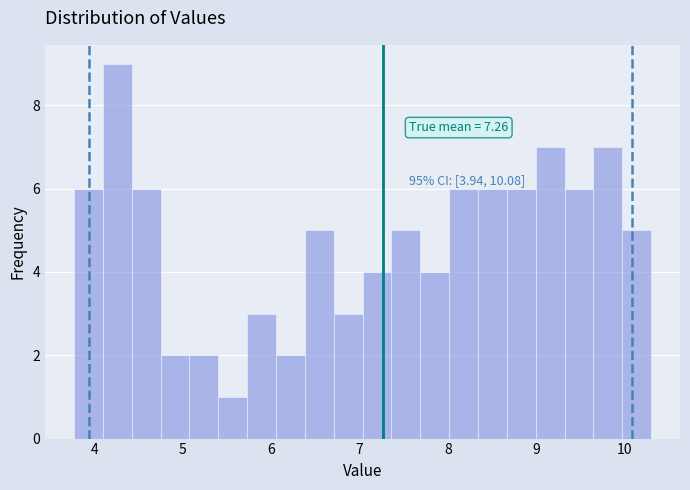

Read against the x-axis, roughly where is the centre of the tallest bar?

4.3